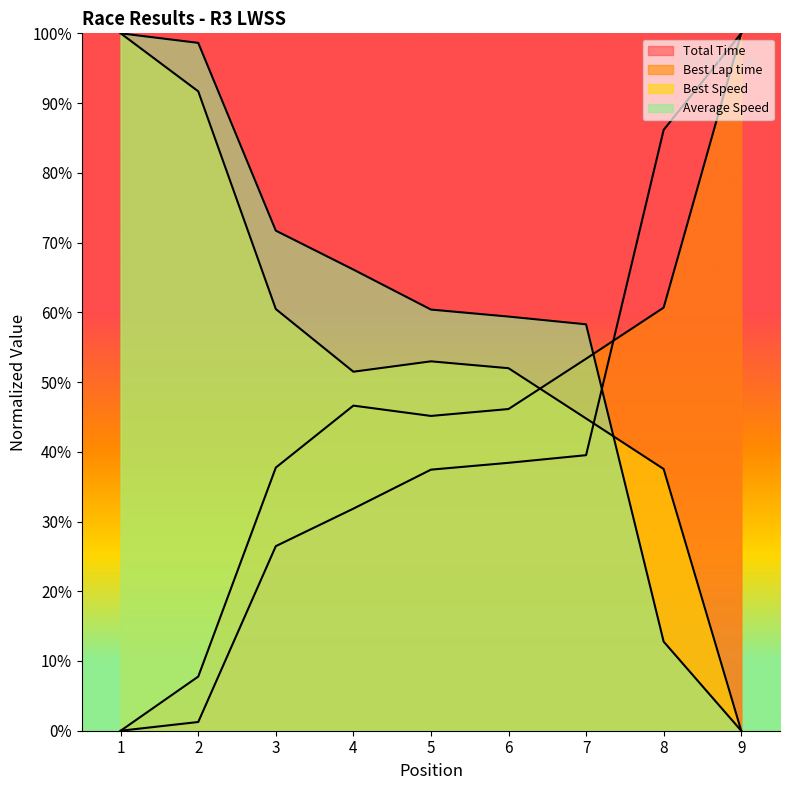

Which category has the highest value in the Average Speed series?

1